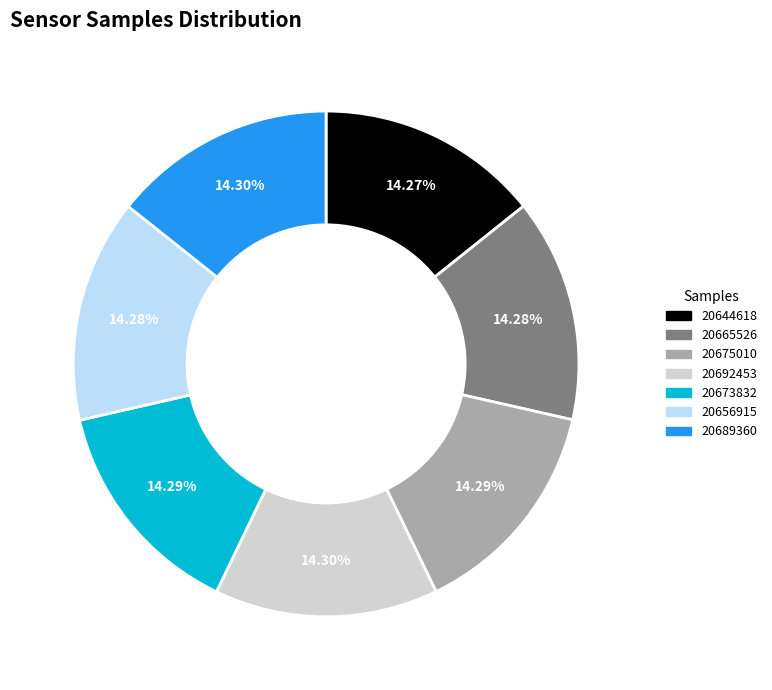

Does 20692453 represent more than half of the total?

No